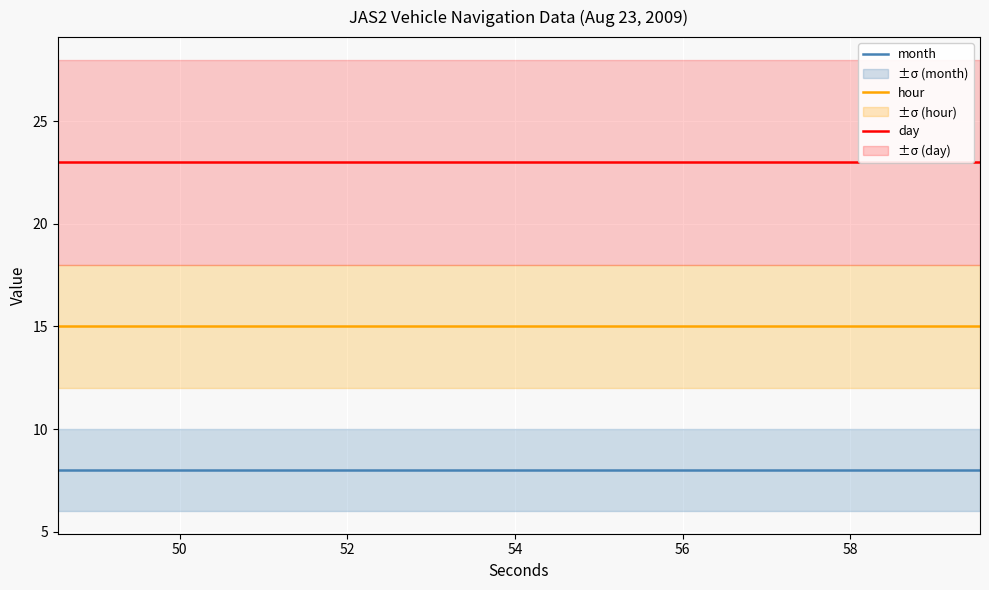

What is the value of the month point at the 4th from the left?

8